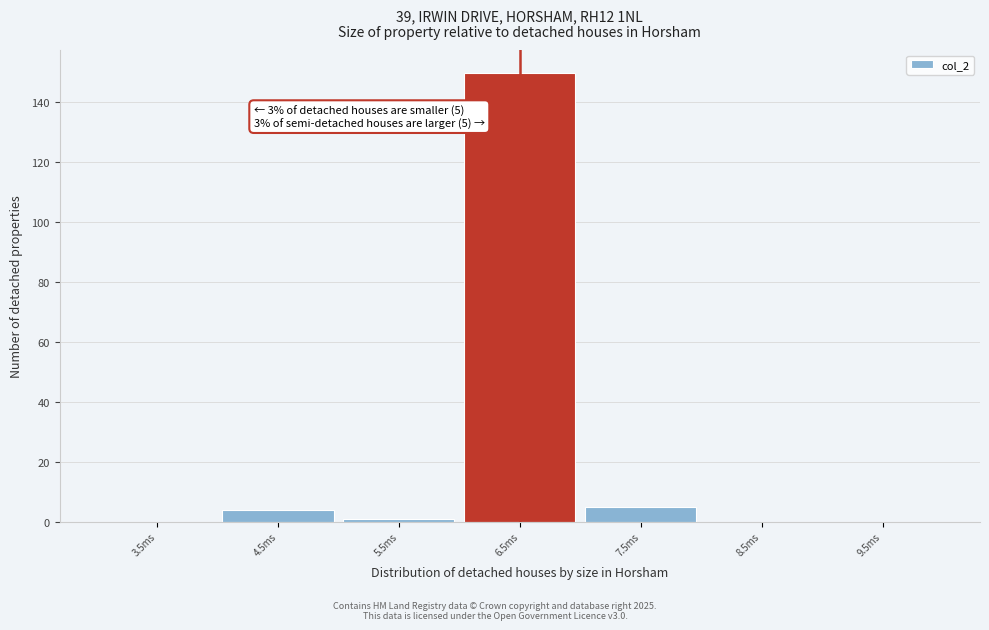

Reading left to right, what are all the values shown in this chart?

3.5ms=0	4.5ms=4	5.5ms=1	6.5ms=150	7.5ms=5	8.5ms=0	9.5ms=0